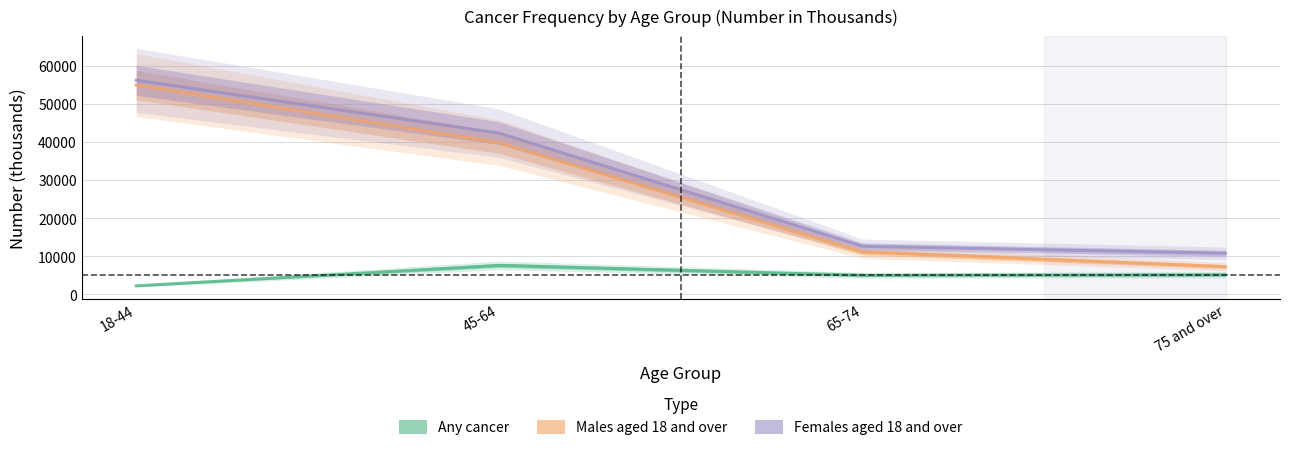

What are all the series names shown in the legend?

Any cancer, Males aged 18 and over, Females aged 18 and over